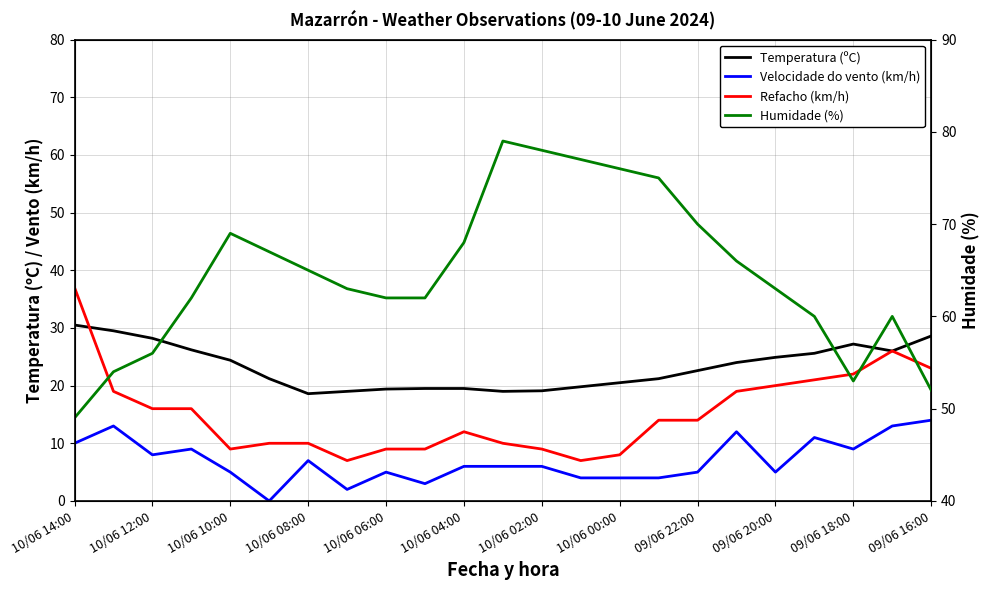

What is the difference between the maximum and minimum values in the Refacho (km/h) series?

30.0